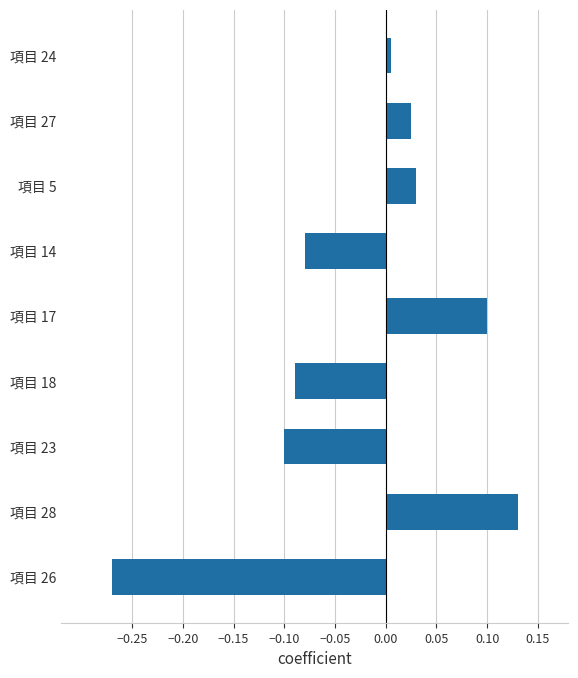

Between 項目 5 and 項目 28, which is larger?

項目 28